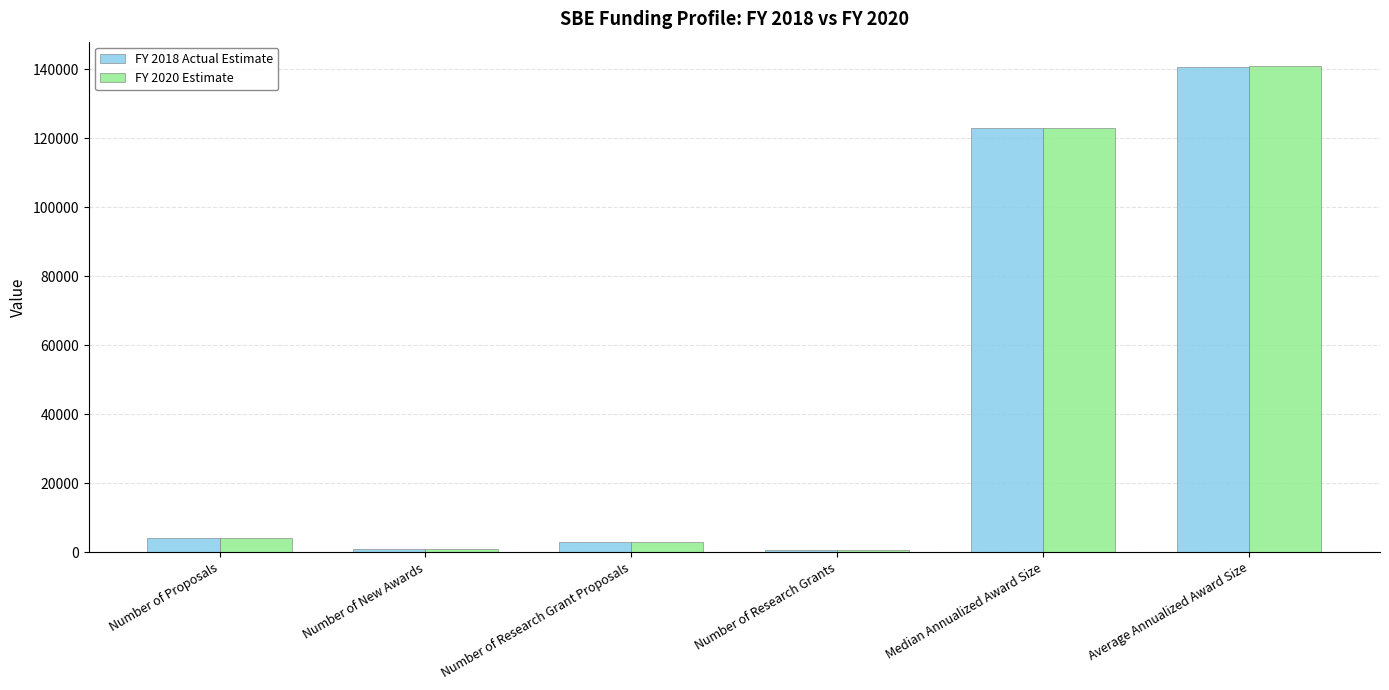

At which label is FY 2020 Estimate closest to 70775?

Median Annualized Award Size